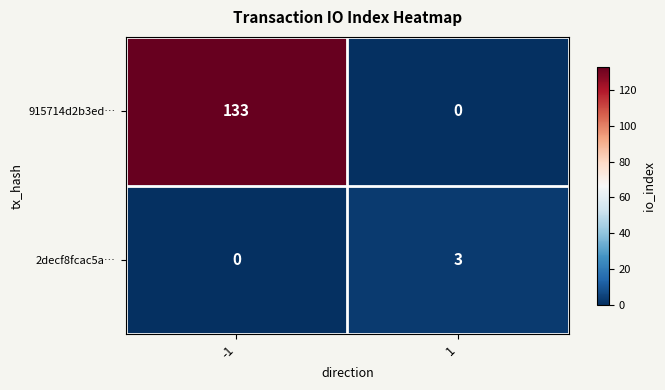

What is the maximum value for 2decf8fcac5a…?

3